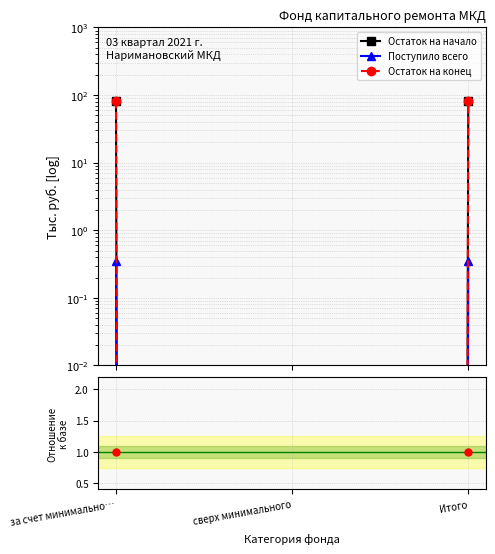

Which series has the largest total across all categories?

Остаток на начало